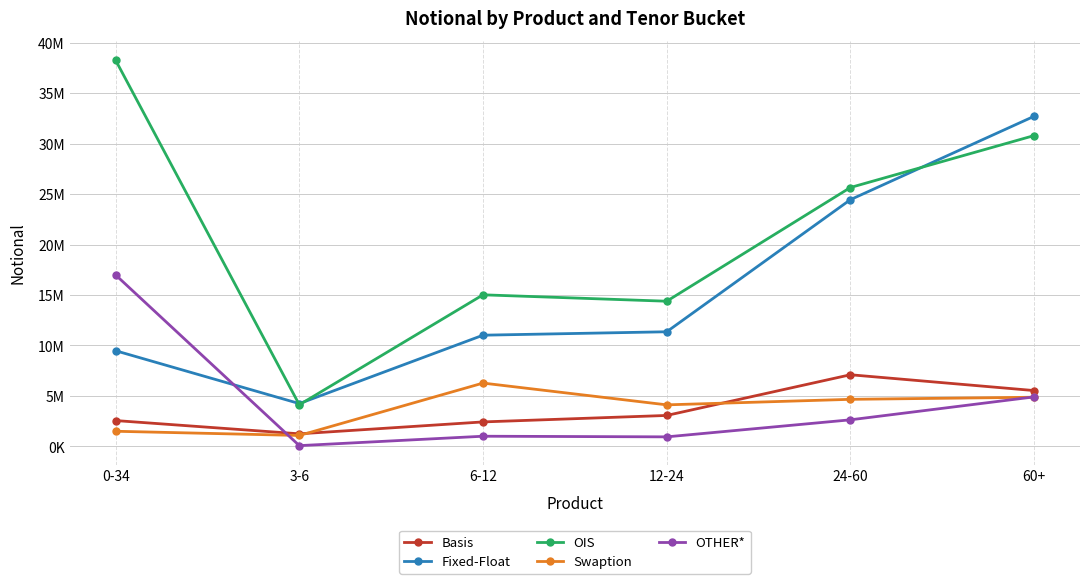

Is this an area chart (filled region under the line)?

No